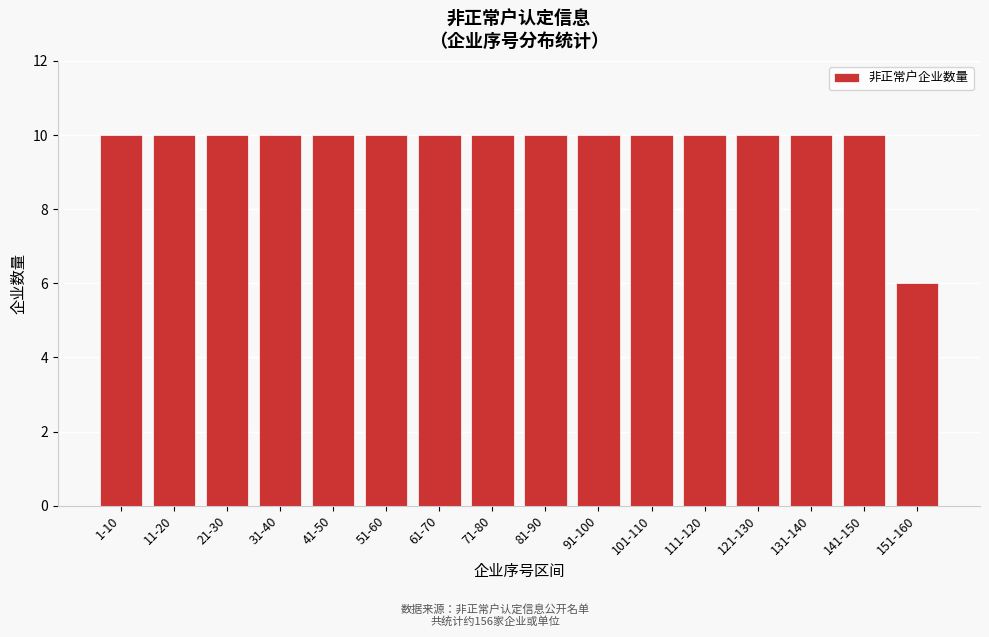

Reading right to left, extract all data points from this chart.

151-160=6	141-150=10	131-140=10	121-130=10	111-120=10	101-110=10	91-100=10	81-90=10	71-80=10	61-70=10	51-60=10	41-50=10	31-40=10	21-30=10	11-20=10	1-10=10